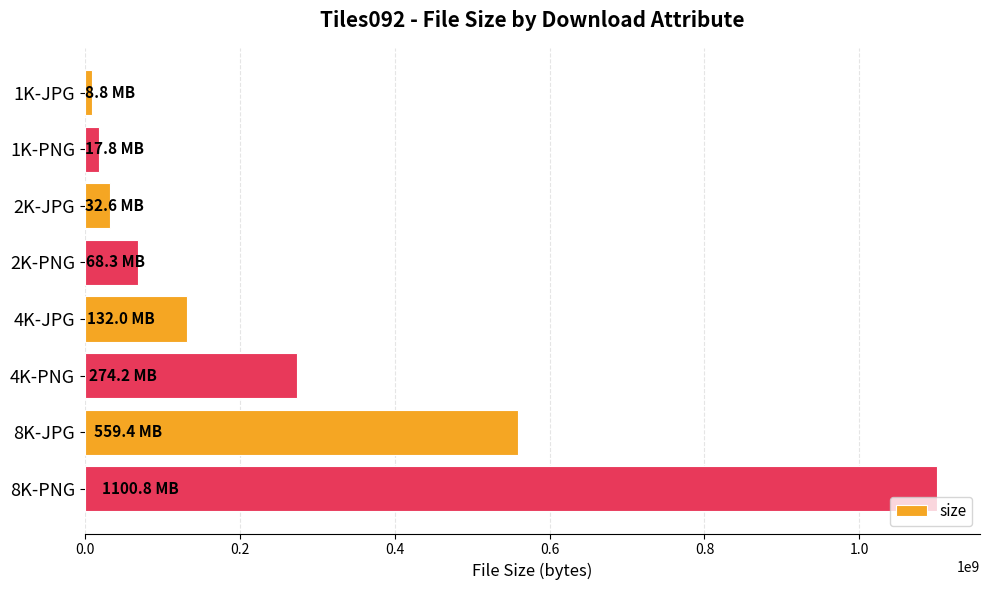

How many series are shown in this chart?

1